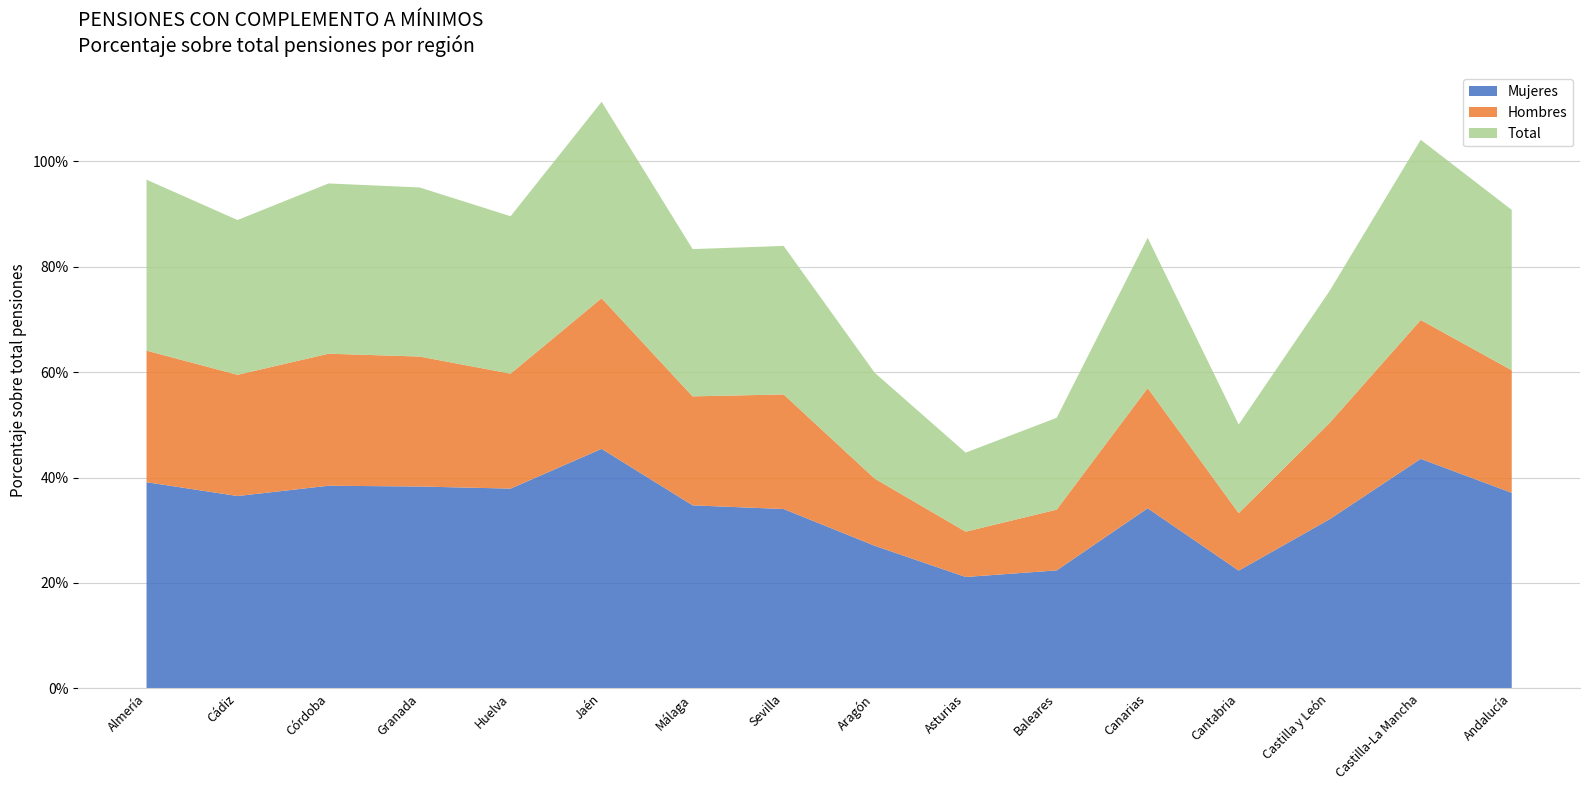

Reading right to left, what are all the values shown in this chart?

Mujeres: 0.4	0.4	0.3	0.2	0.3	0.2	0.2	0.3	0.3	0.3	0.5	0.4	0.4	0.4	0.4	0.4
Hombres: 0.2	0.3	0.2	0.1	0.2	0.1	0.1	0.1	0.2	0.2	0.3	0.2	0.2	0.3	0.2	0.2
Total: 0.3	0.3	0.3	0.2	0.3	0.2	0.1	0.2	0.3	0.3	0.4	0.3	0.3	0.3	0.3	0.3